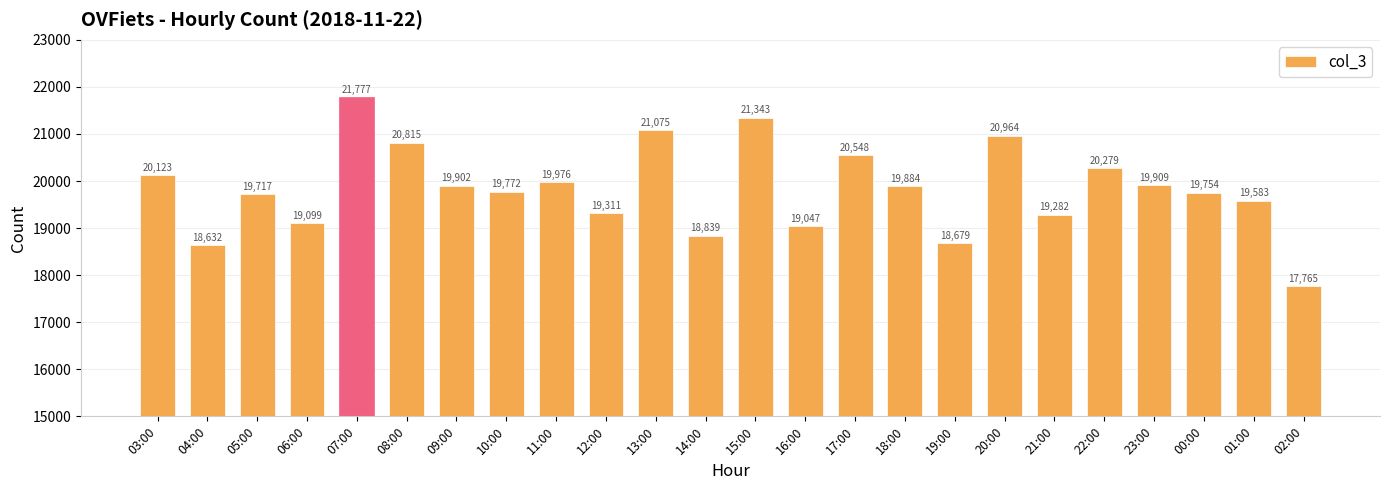

Reading left to right, what are all the values shown in this chart?

03:00=20123	04:00=18632	05:00=19717	06:00=19099	07:00=21777	08:00=20815	09:00=19902	10:00=19772	11:00=19976	12:00=19311	13:00=21075	14:00=18839	15:00=21343	16:00=19047	17:00=20548	18:00=19884	19:00=18679	20:00=20964	21:00=19282	22:00=20279	23:00=19909	00:00=19754	01:00=19583	02:00=17765